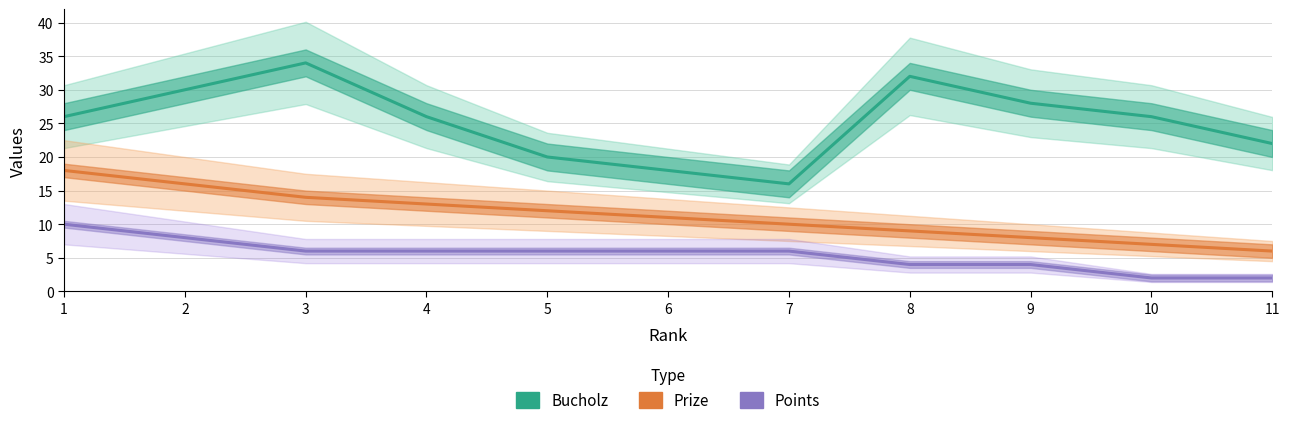

Between 6 and 7, which is larger?

6